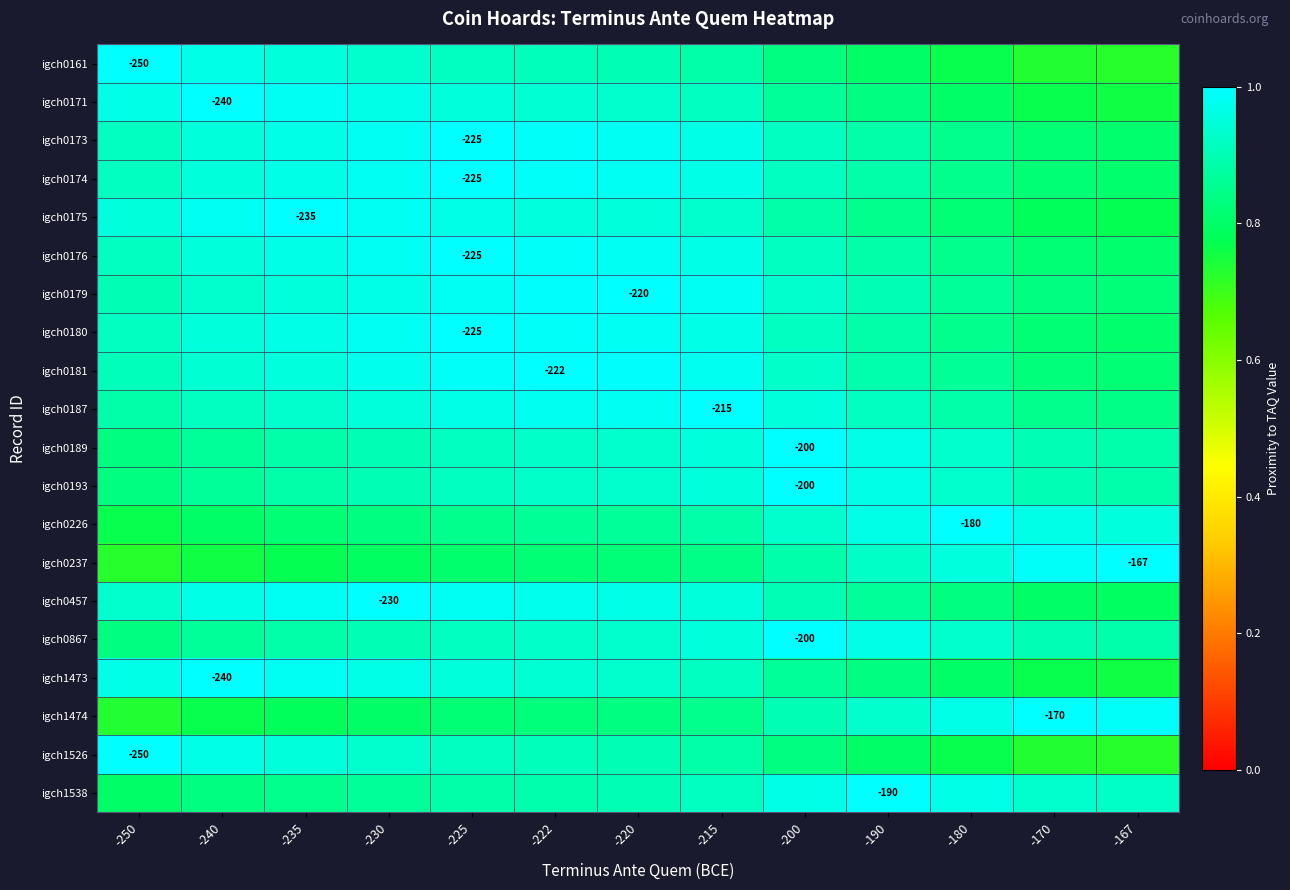

The igch1473 series shows 0.8 at -180. True or false?

True